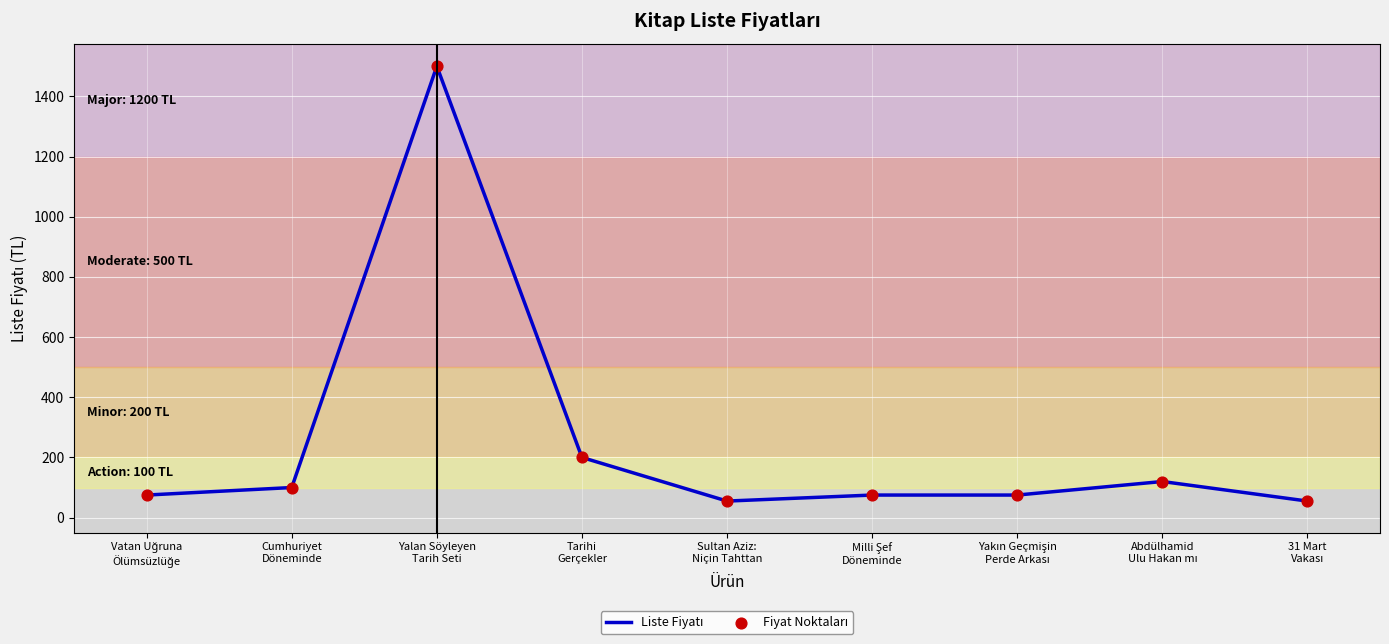

What is the maximum value shown in the chart?

1500